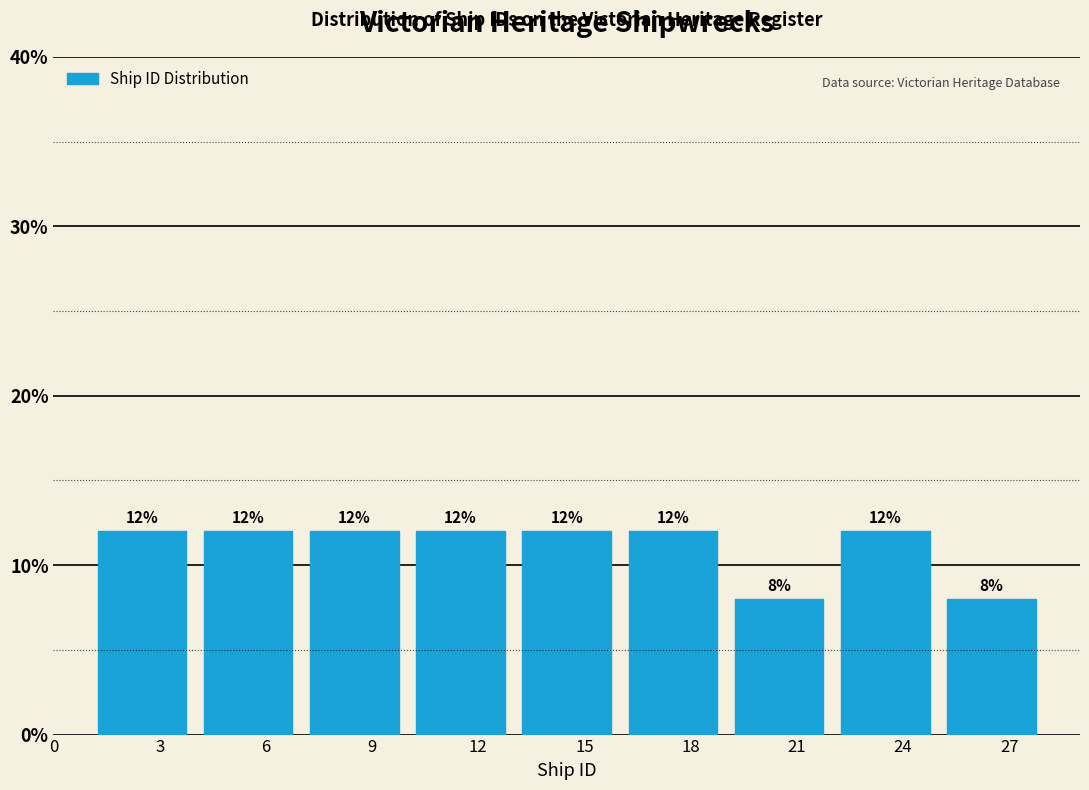

Reading left to right, transcribe this chart: for each bar, give the range it covers on the x-axis and its height.

1 to 4: 12
4 to 7: 12
7 to 10: 12
10 to 13: 12
13 to 16: 12
16 to 19: 12
19 to 22: 8
22 to 25: 12
25 to 28: 8